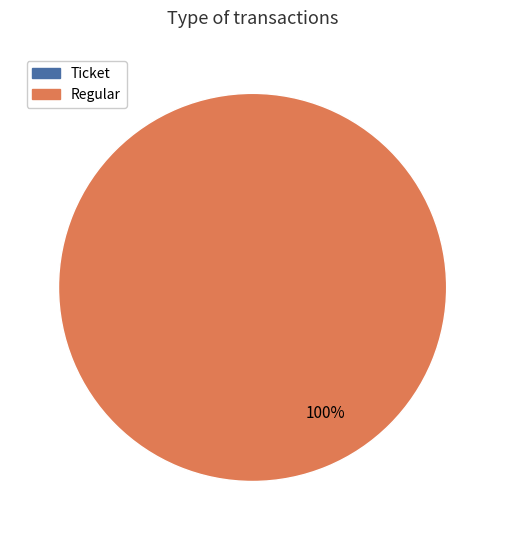

Combined, do Ticket and Regular account for over 50%?

Yes